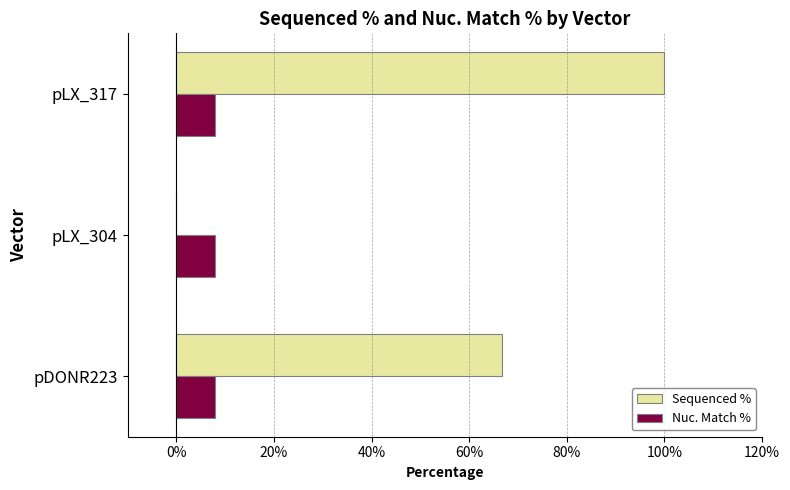

Is it true that Nuc. Match % equals 7.9 at pDONR223?

True